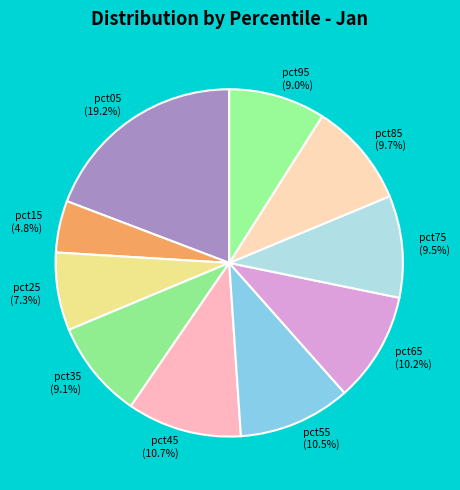

Does any single category account for the majority?

No